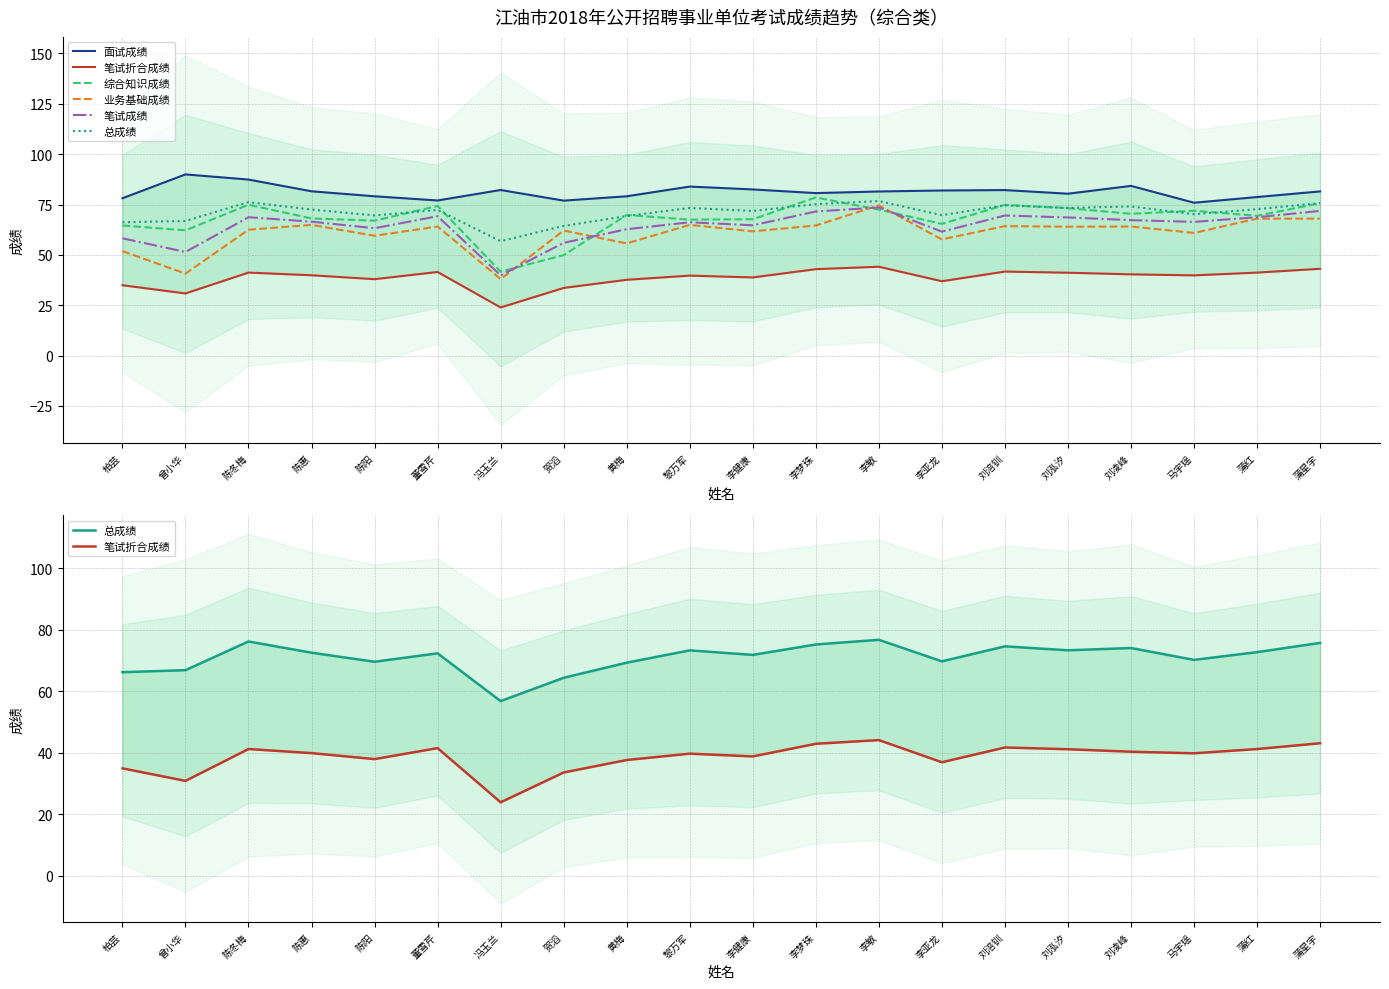

At which category is the sum across all series the highest?

李敏